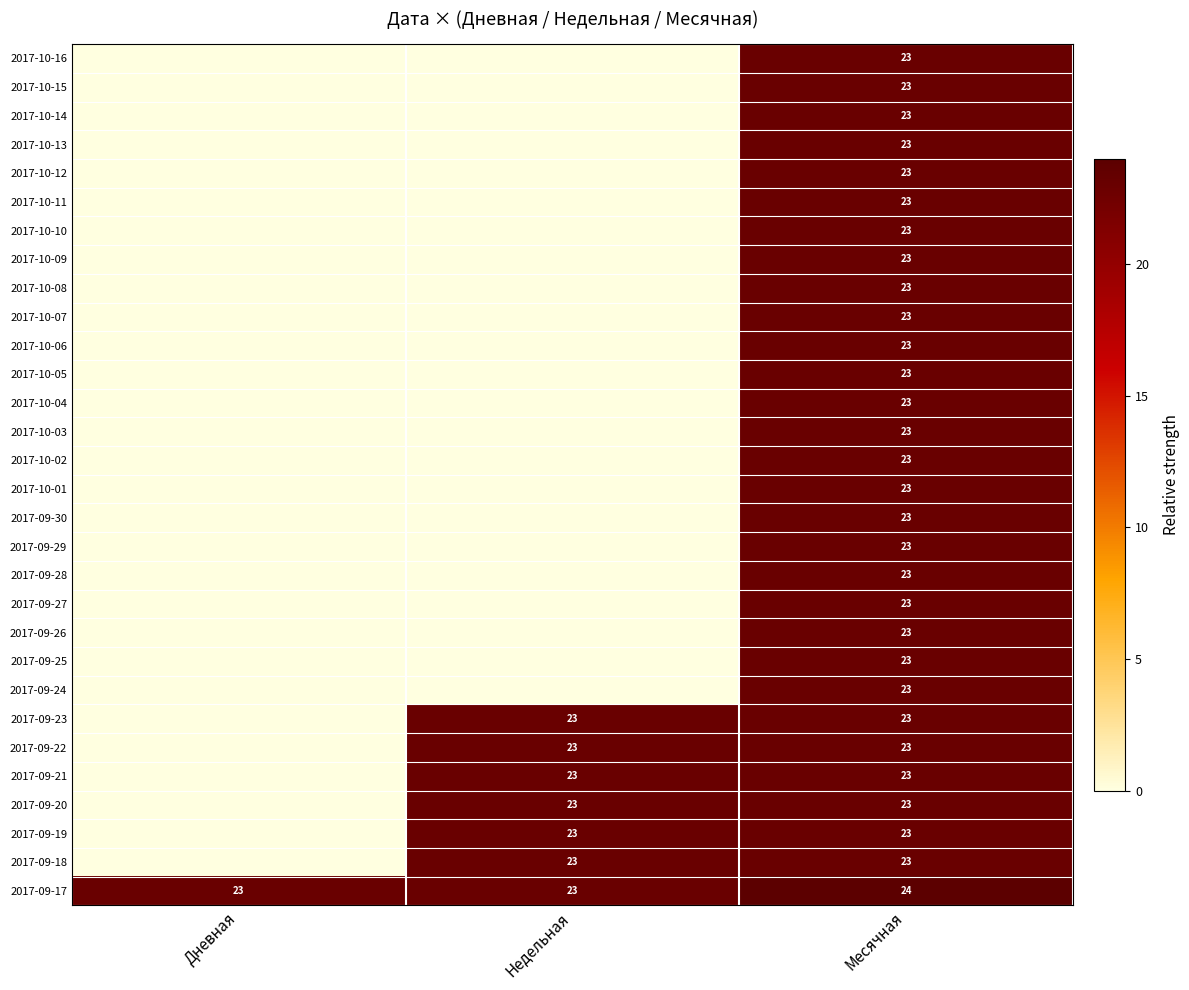

Is it true that 2017-10-14 equals 39 at Месячная?

False